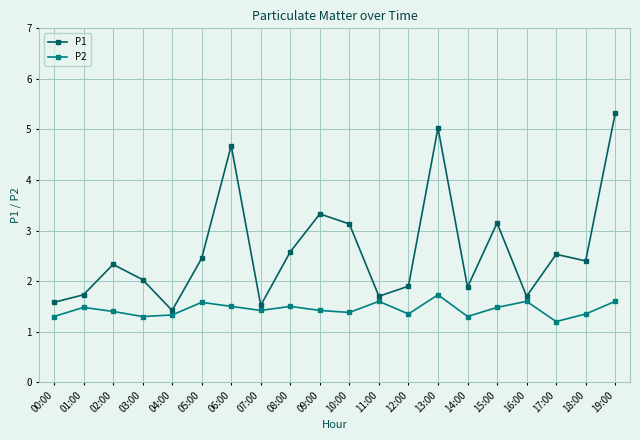

In P1, how many points are higher than both neighbors (excluding endpoints)?

6